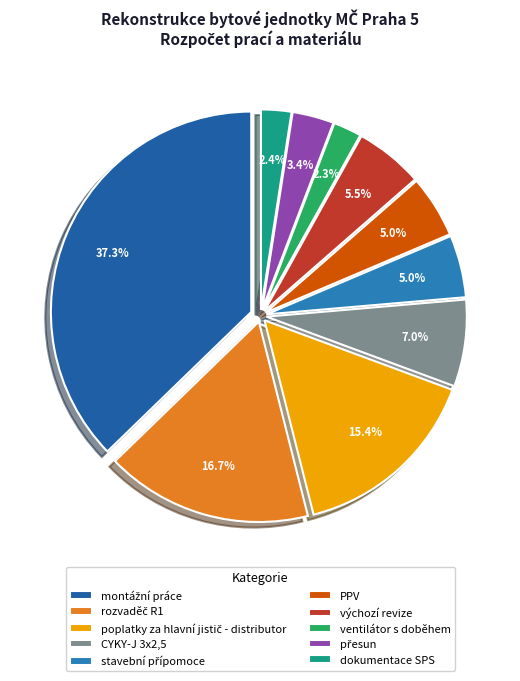

To the nearest percent, what is the difference between the largest and smallest slice percentages?

35%